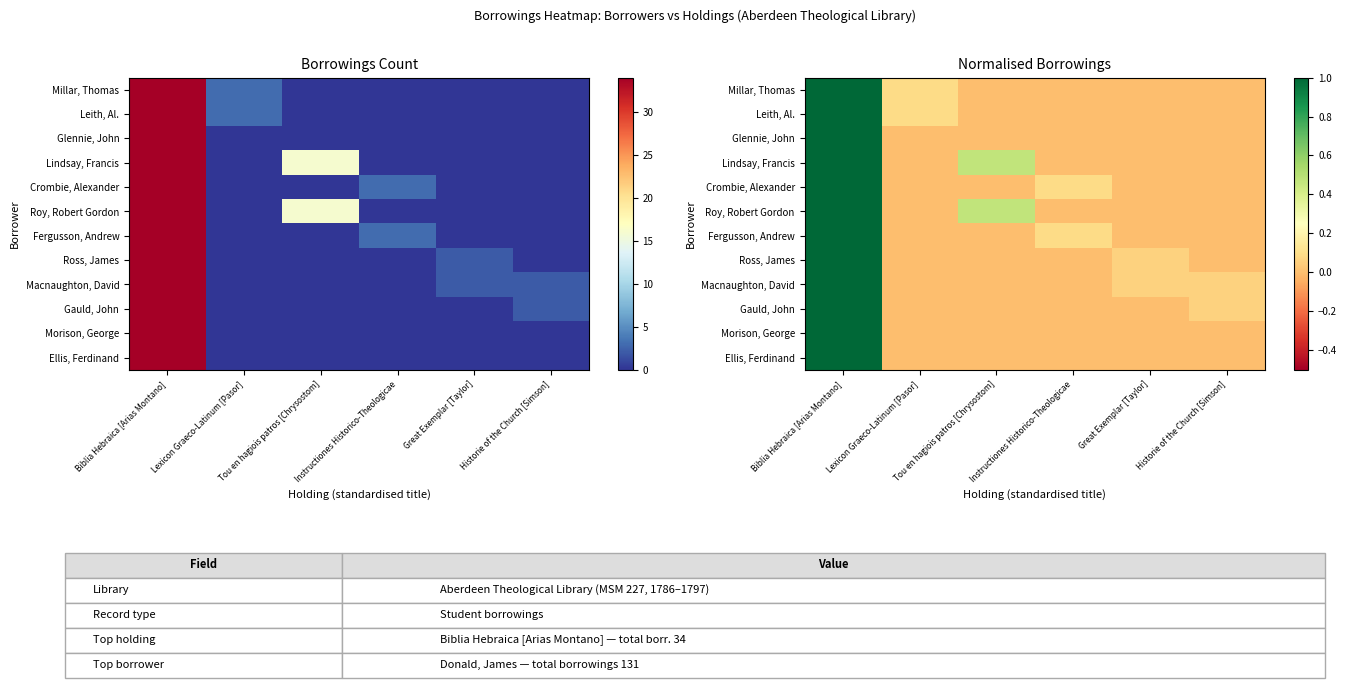

Which category has the lowest value in the Millar, Thomas series?

Tou en hagiois patros [Chrysostom]